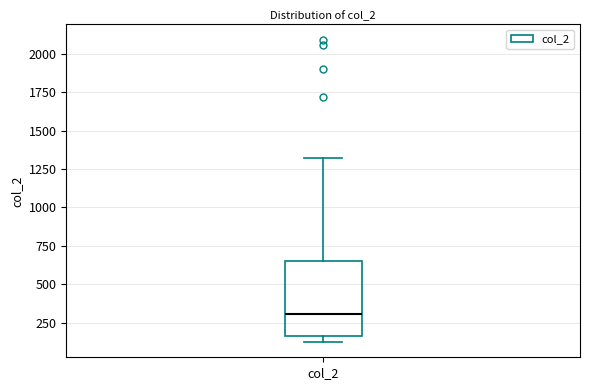

Transcribe this box plot: give where the median line is, the range the box spans, and where the two whiskers end, as read against the y-axis. The values are not printed on the chart, so give them approximately, as read against the axis.

median 300, box 150 to 650, whiskers 100 to 1300